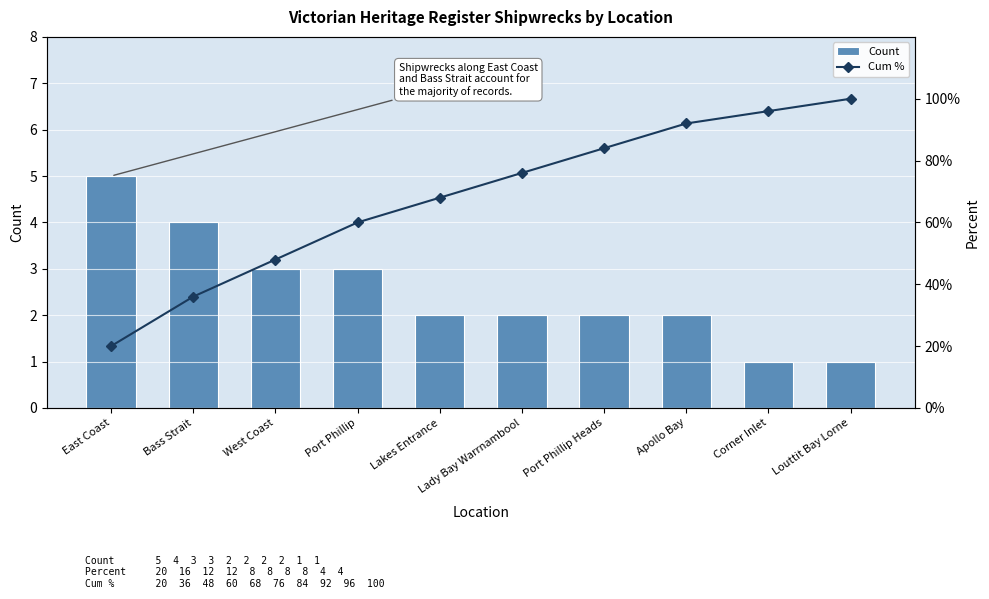

Read the Count value at Lakes Entrance.

2